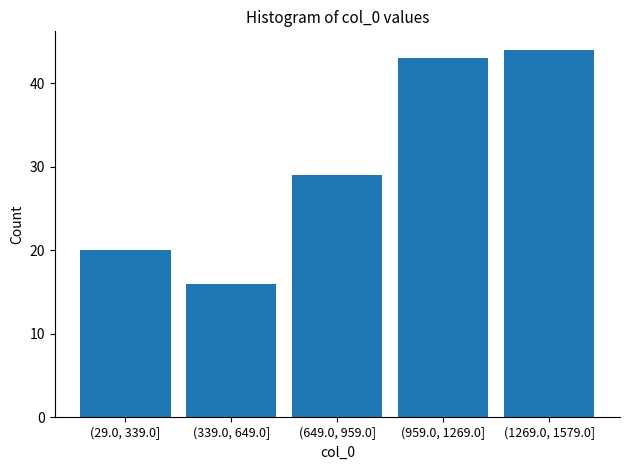

Reading left to right, transcribe all the data shown in this chart.

(29.0, 339.0]=20	(339.0, 649.0]=16	(649.0, 959.0]=29	(959.0, 1269.0]=43	(1269.0, 1579.0]=44